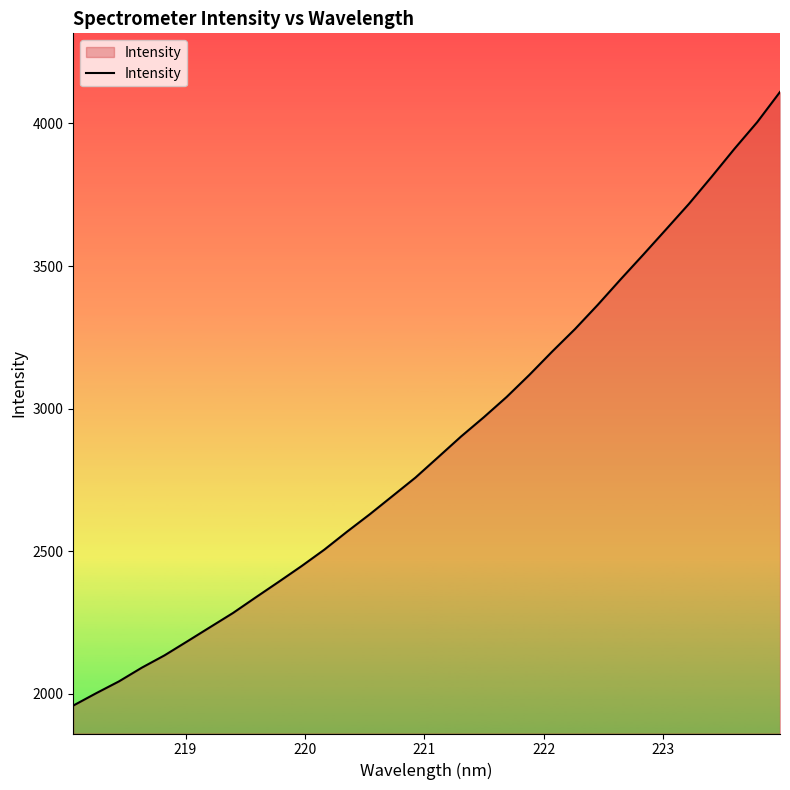

How many lines are shown in the chart?

1